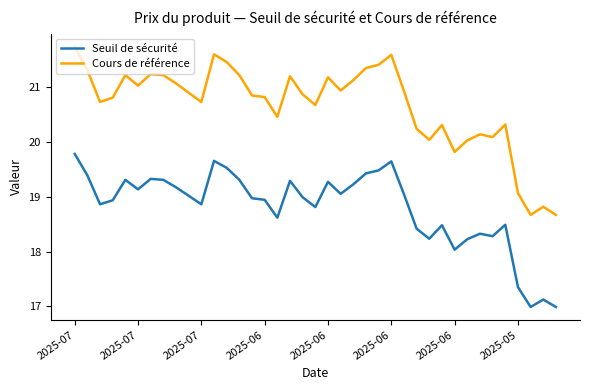

Does the chart display data point markers on the line(s)?

No